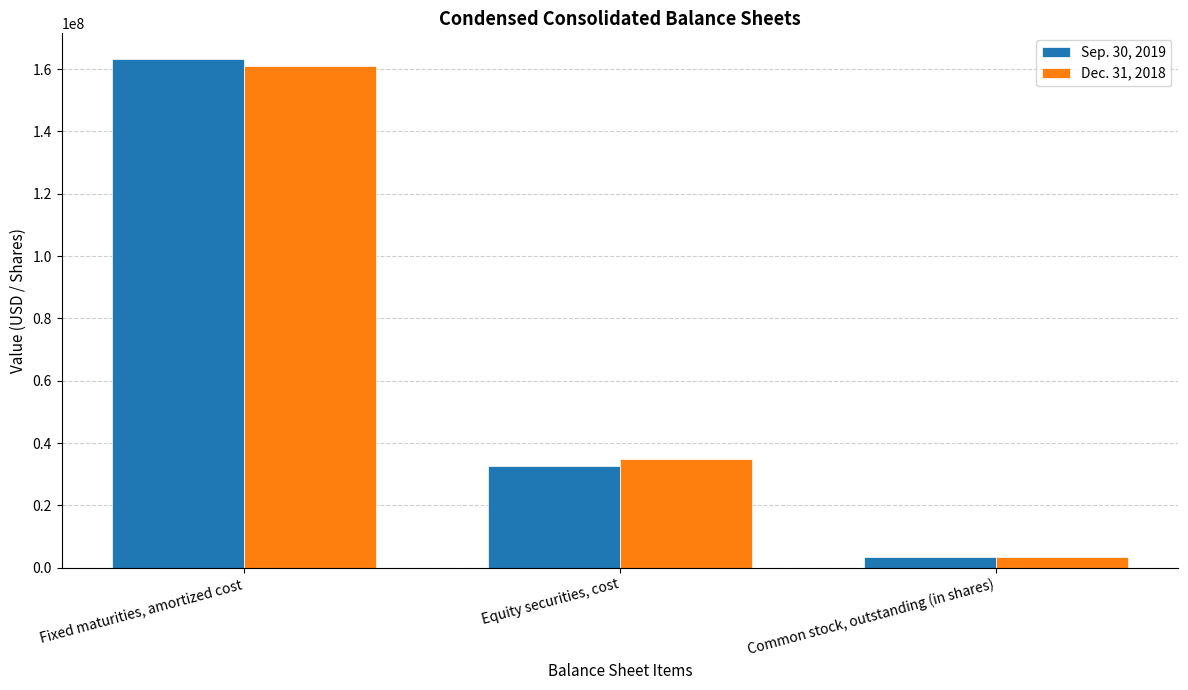

What is the label of the 2nd bar from the right?

Equity securities, cost